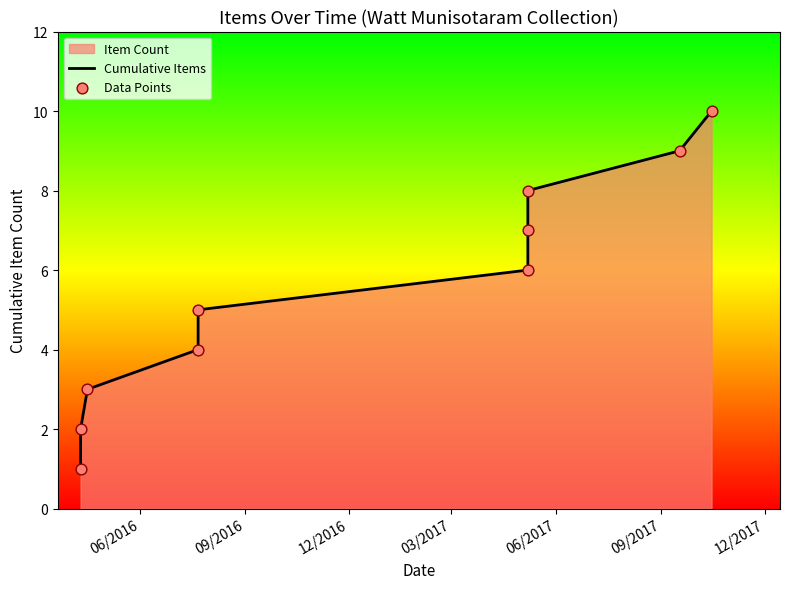

Which series reaches the maximum Y coordinate?

Cumulative Items